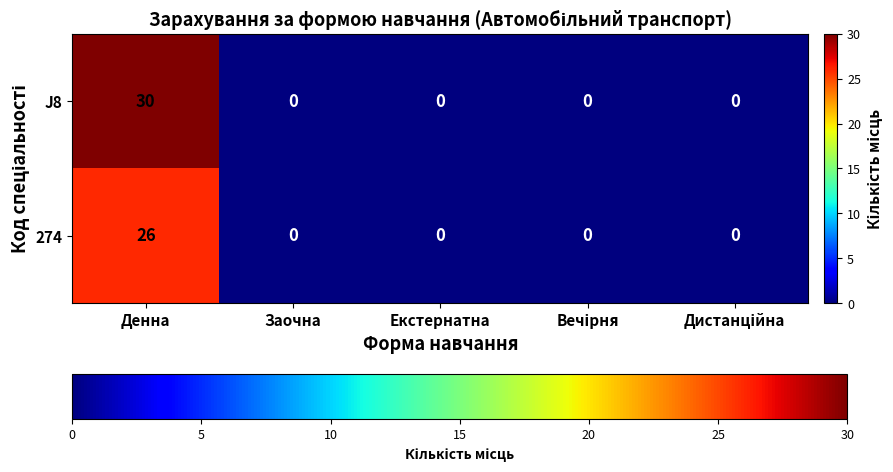

Reading left to right, list all the values displayed in this chart.

J8: 30	0	0	0	0
274: 26	0	0	0	0